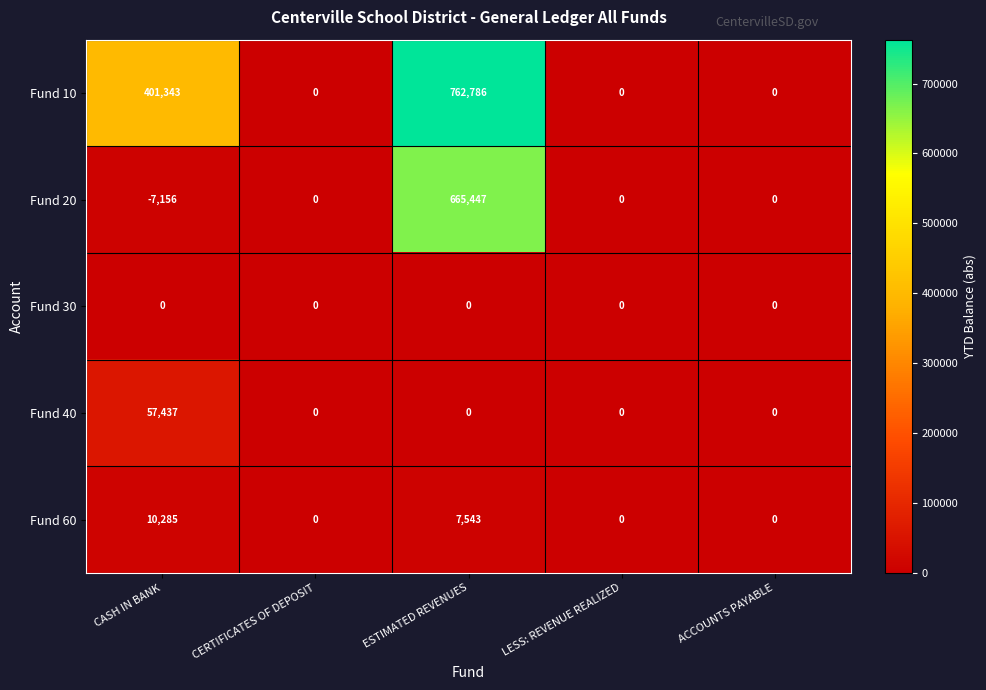

What is the sum of all Fund 40 values?

57437